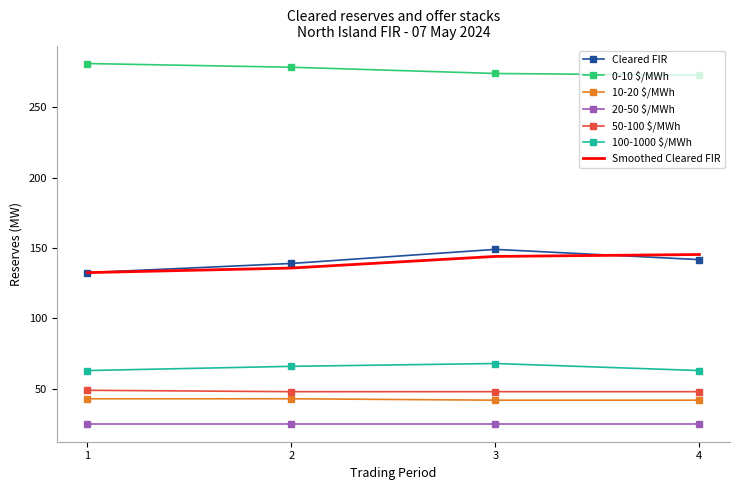

Which series has the widest spread of values?

Cleared FIR